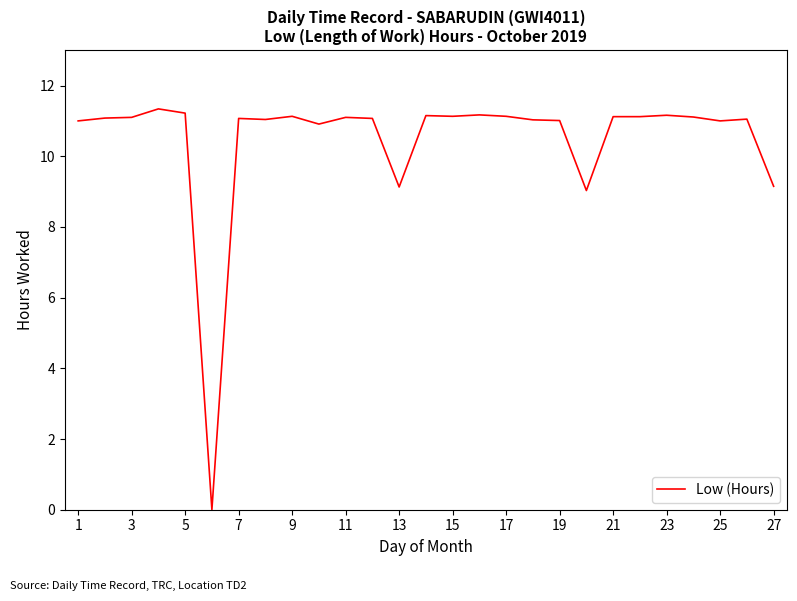

What is the difference between the maximum and minimum values?

11.3